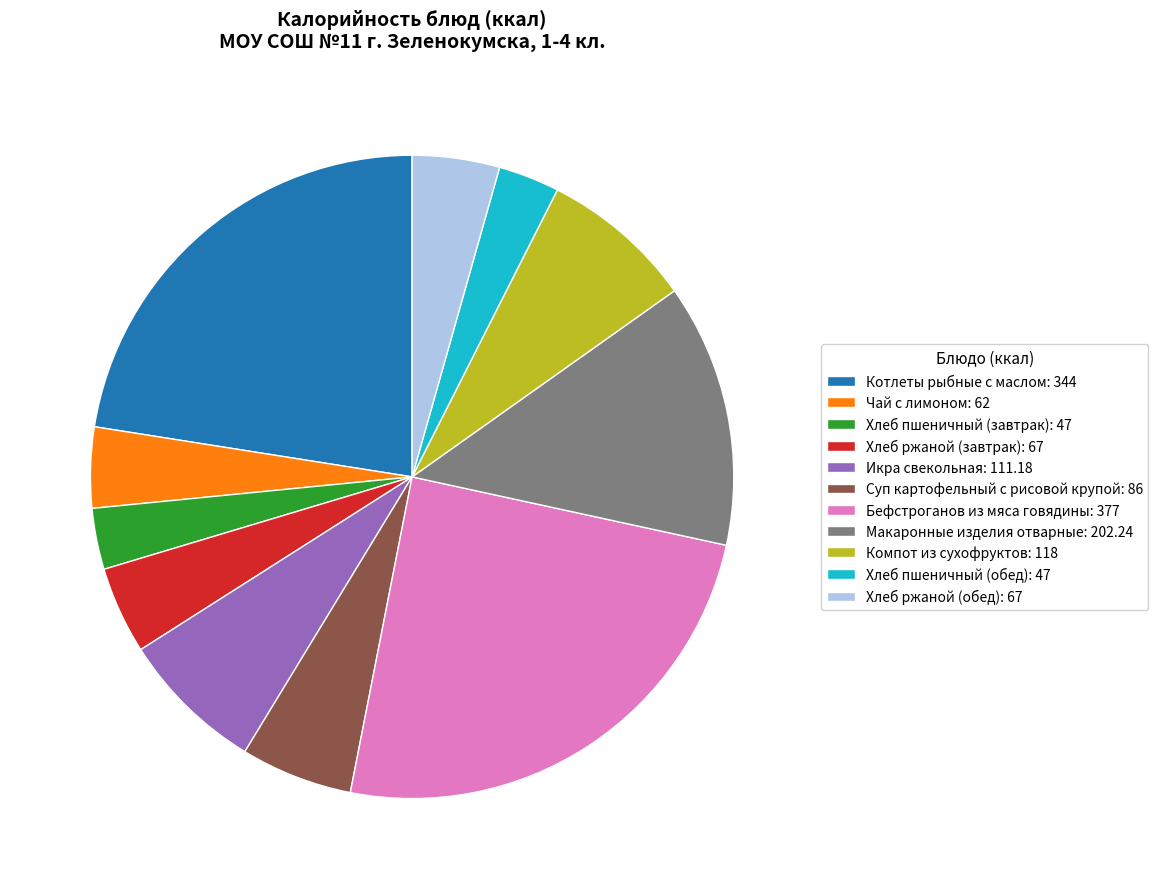

Combined, do Суп картофельный с рисовой крупой: 86 and Компот из сухофруктов: 118 account for over 50%?

No